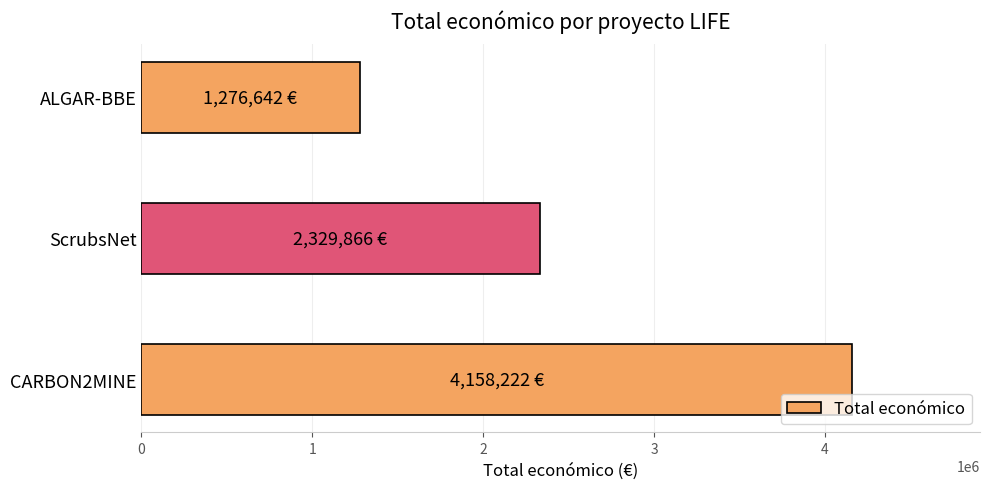

Where is the data nearest to the value 2717432?

ScrubsNet